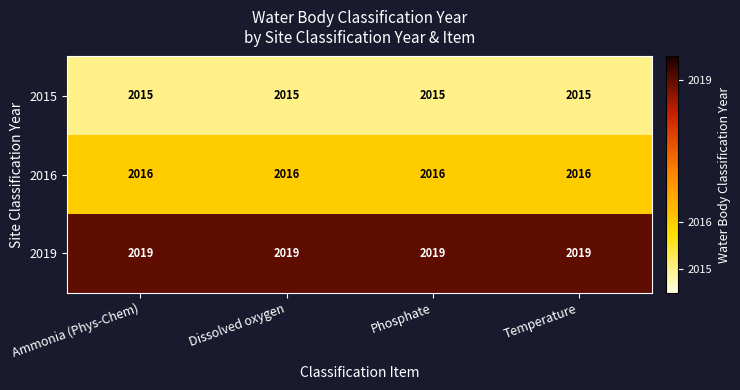

What is the spread (max minus min) of values at Ammonia (Phys-Chem)?

4